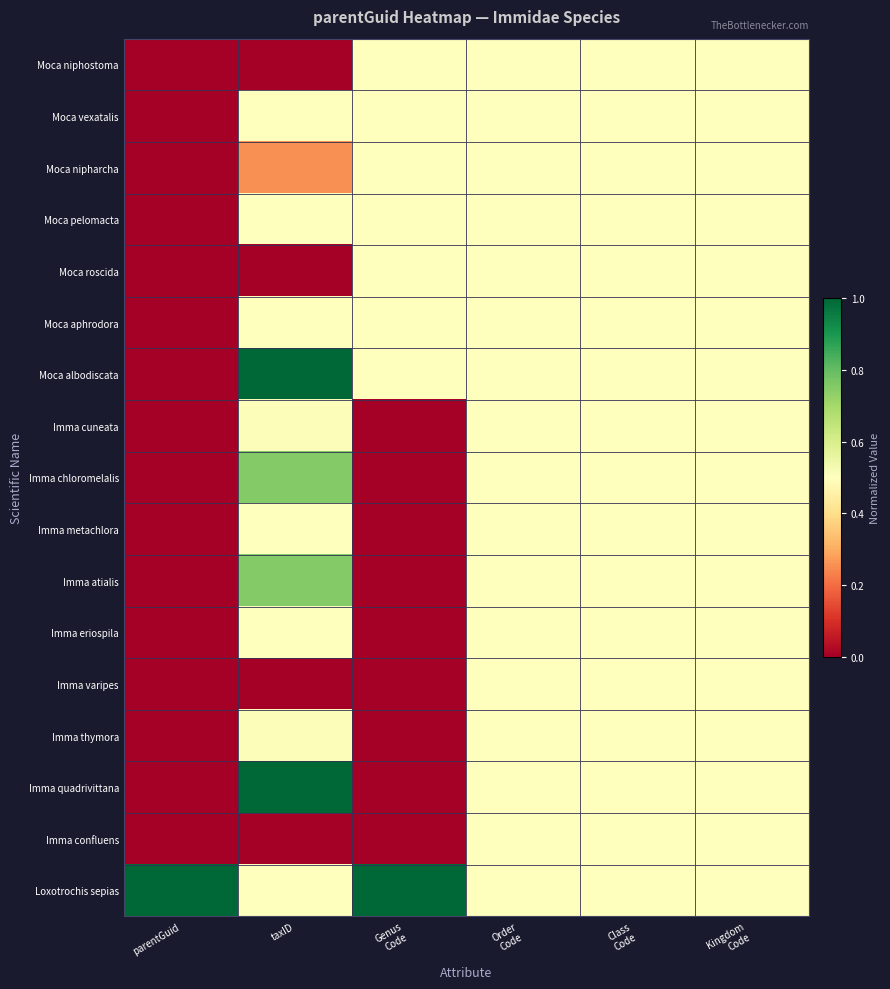

How many categories are shown in the chart?

6